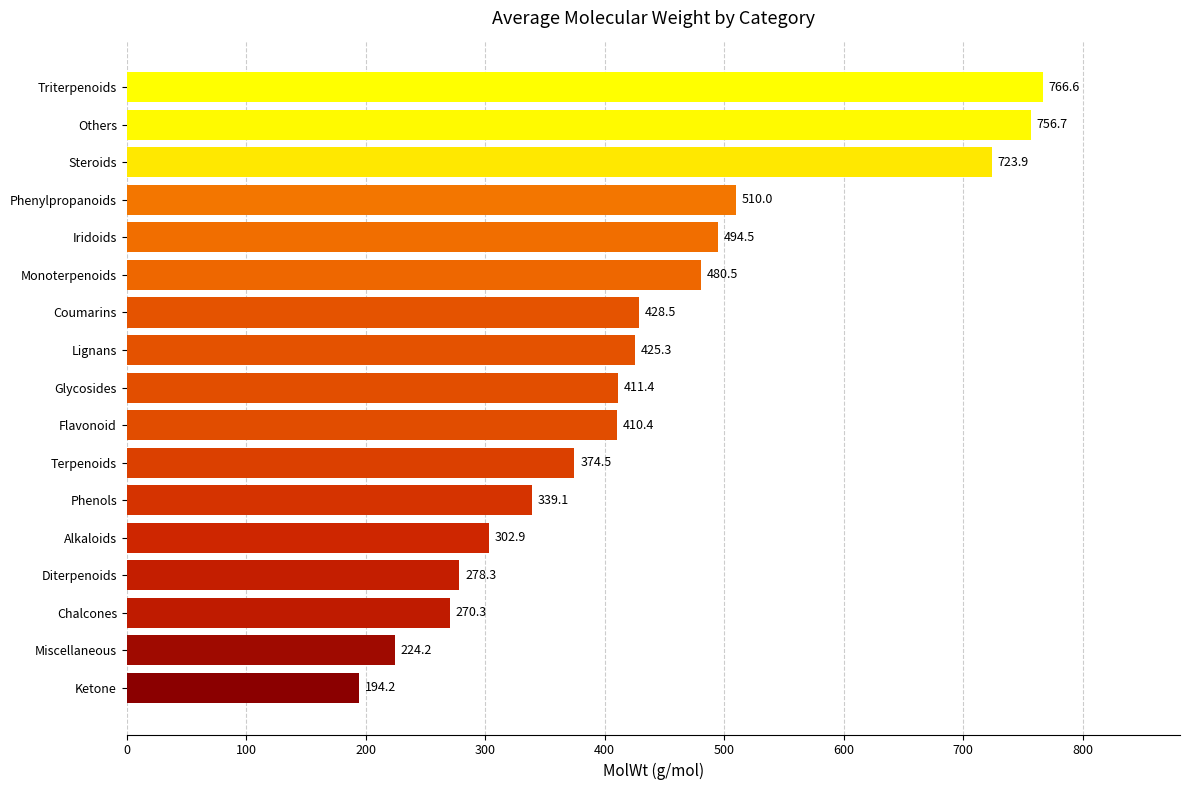

Is it true that the value at Coumarins is 560.4?

False